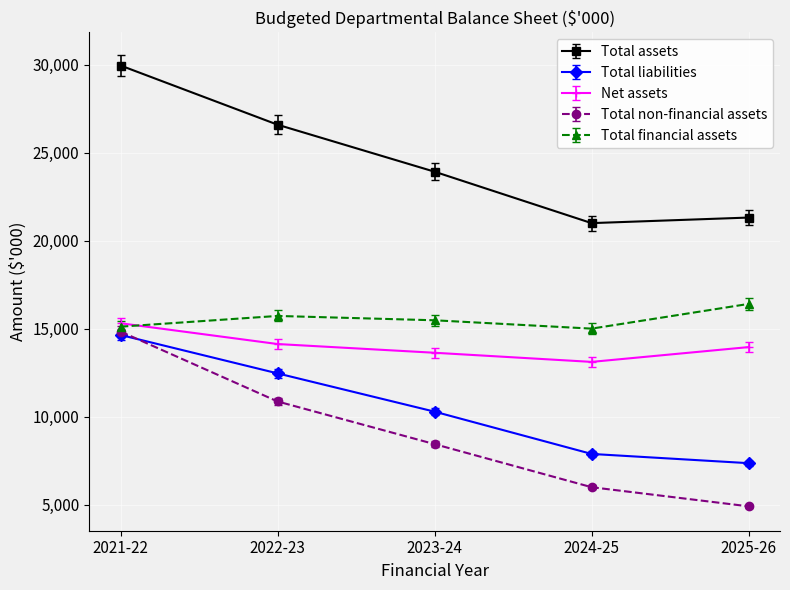

Rank the series at 2022-23 from lowest to highest value.

Total non-financial assets, Total liabilities, Net assets, Total financial assets, Total assets